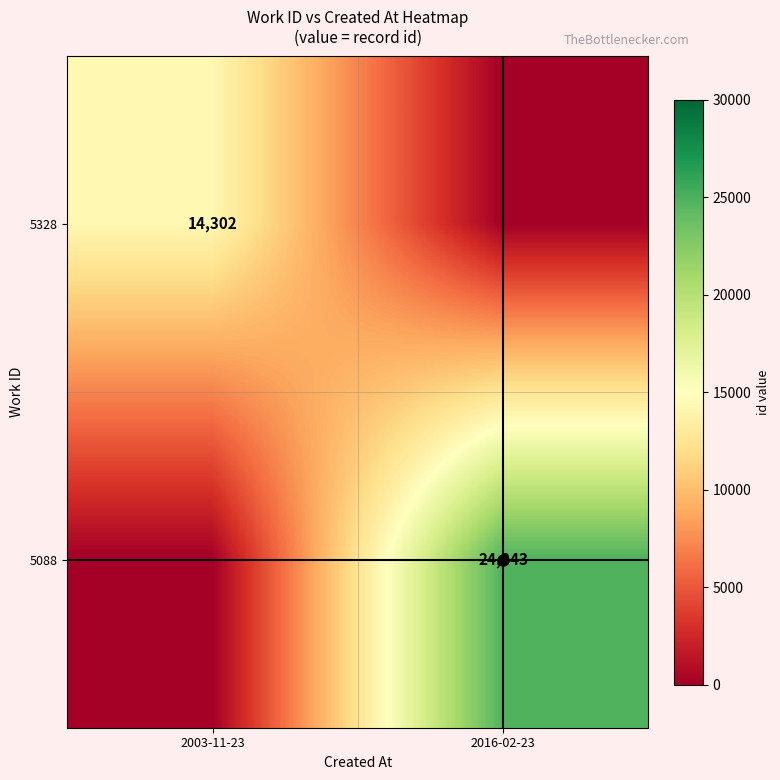

True or false: 5088 has a value of 44461 at 2016-02-23.

False